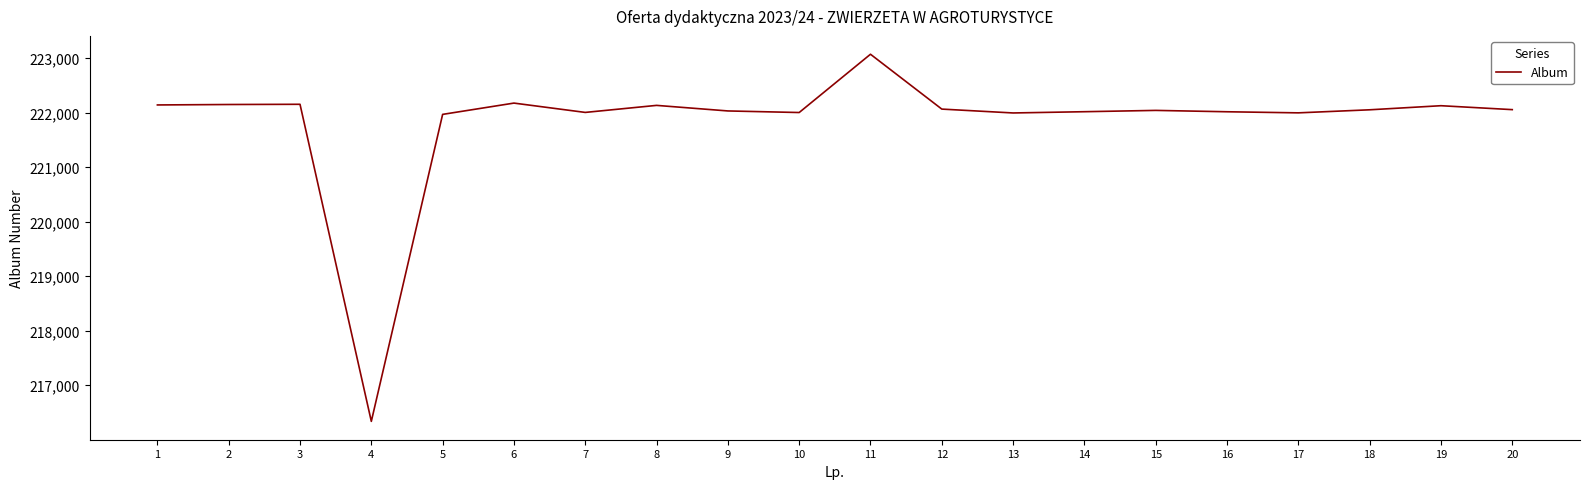

The value at 3 is 322509. True or false?

False